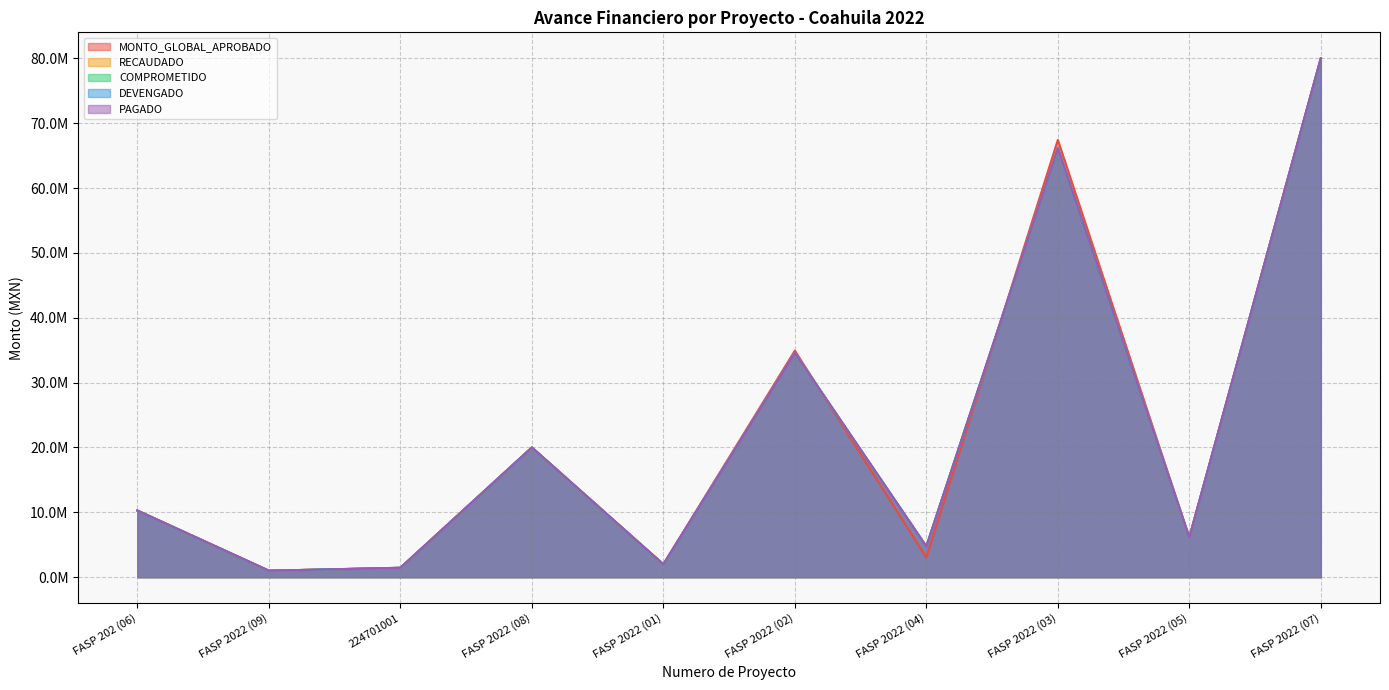

List the series in order of their peak value, highest first.

MONTO_GLOBAL_APROBADO, RECAUDADO, COMPROMETIDO, DEVENGADO, PAGADO